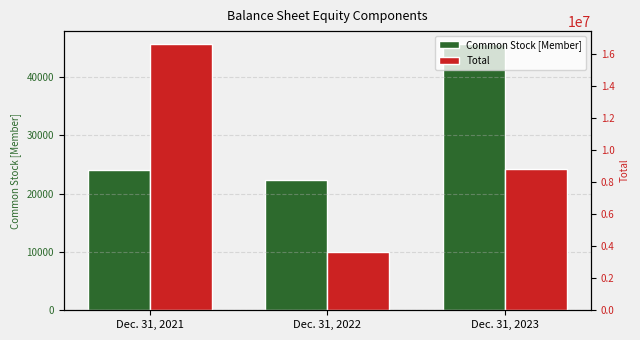

Which label corresponds to the smallest value in the chart?

Dec. 31, 2022